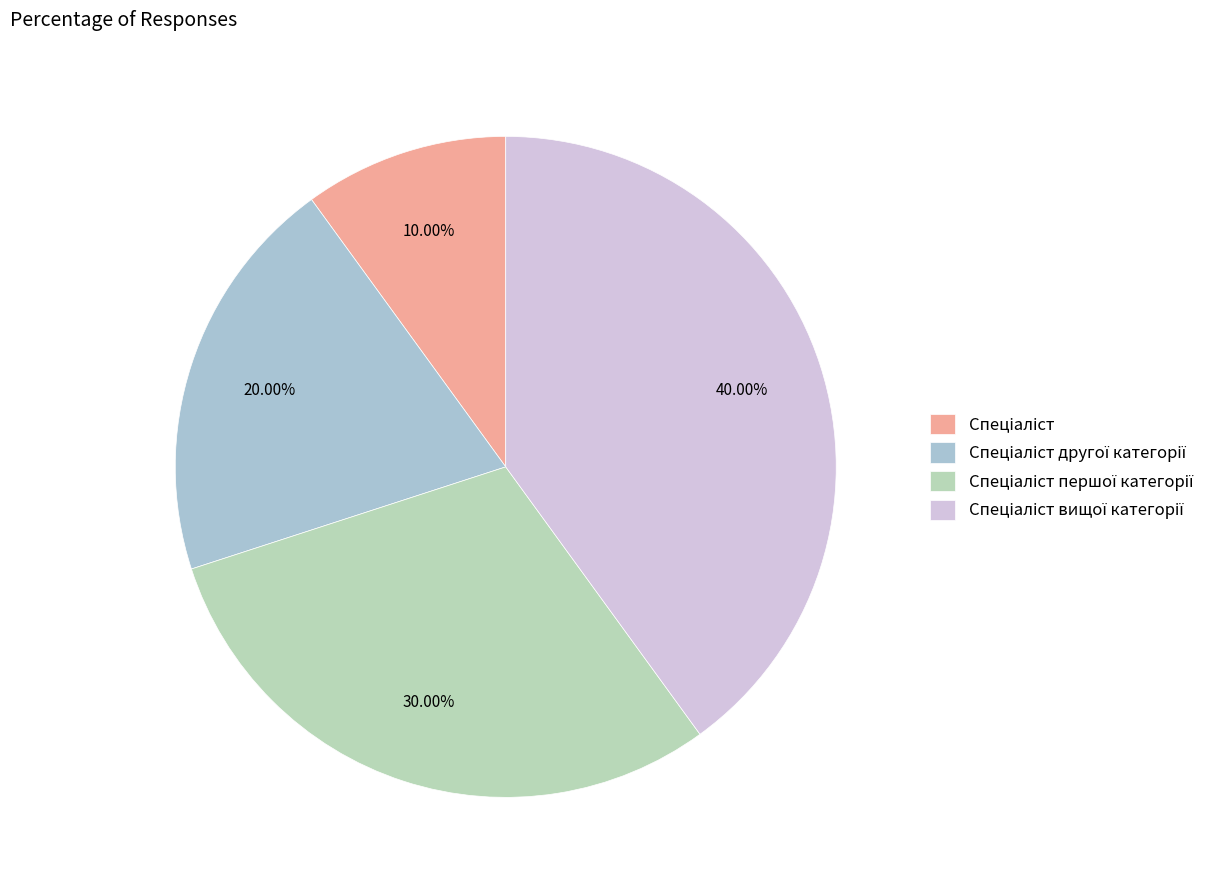

How many slices are in this pie chart?

4